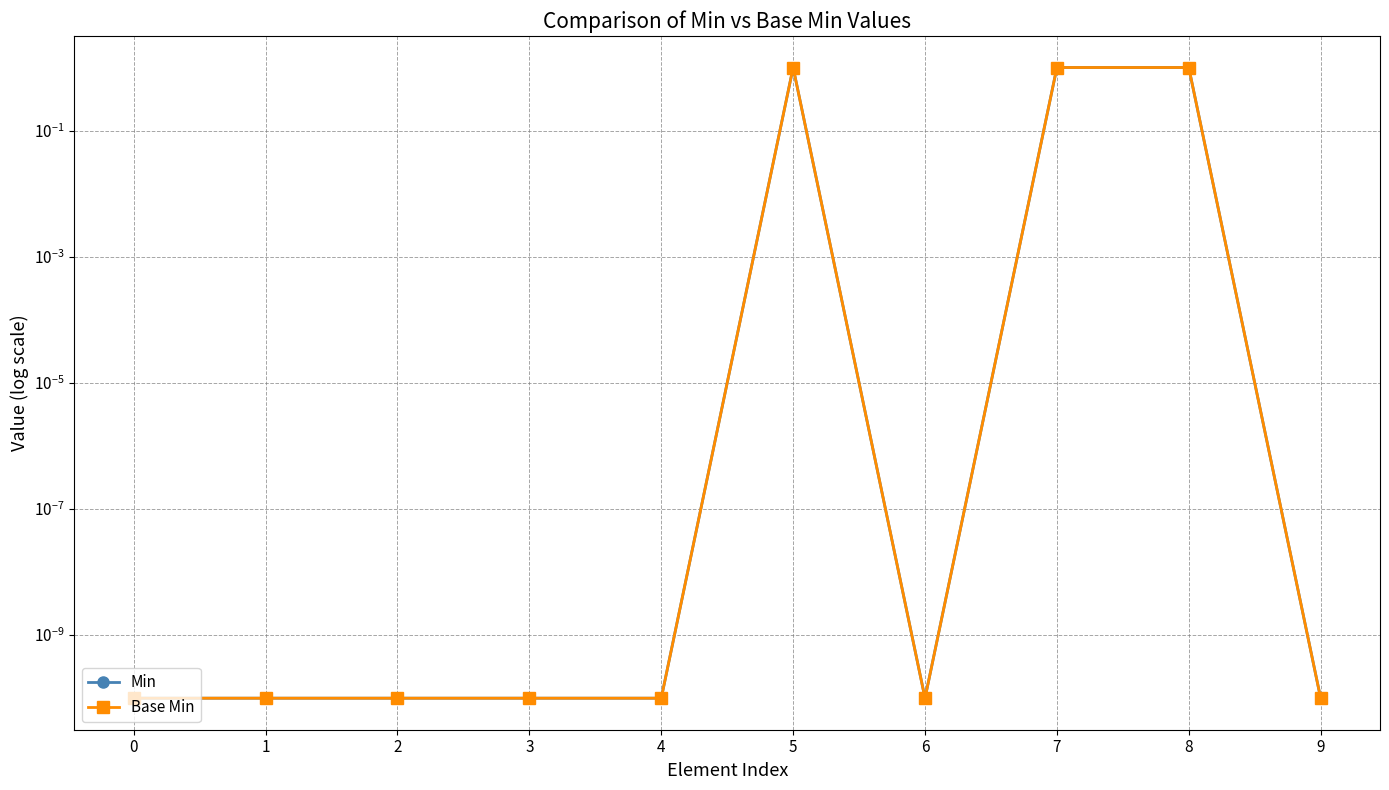

Is this an area chart (filled region under the line)?

No